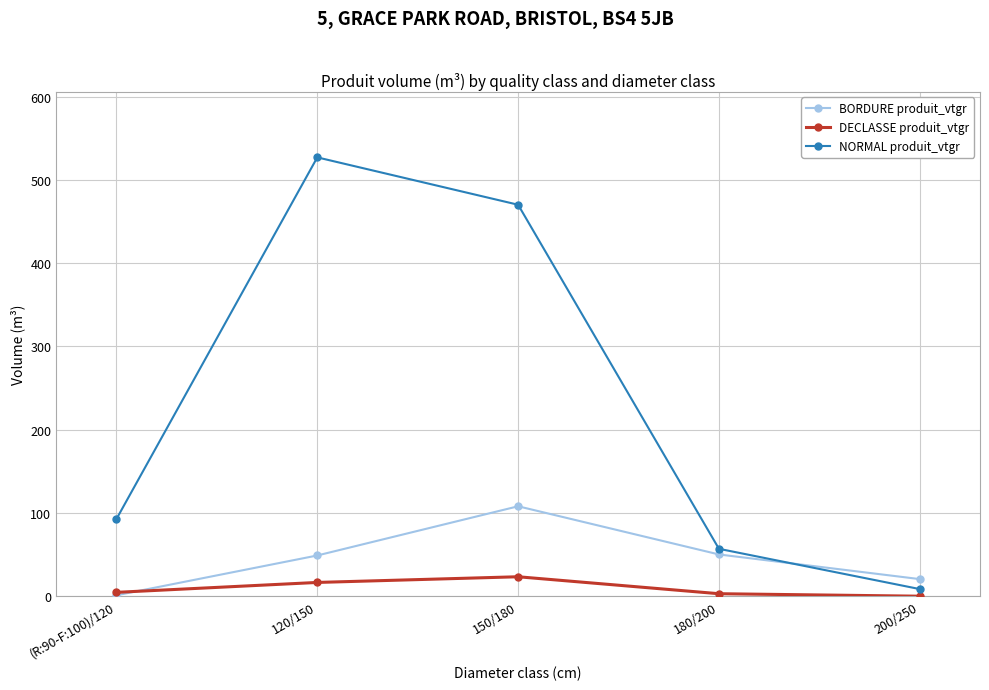

What is the difference between the NORMAL produit_vtgr values at 150/180 and 120/150?

56.9